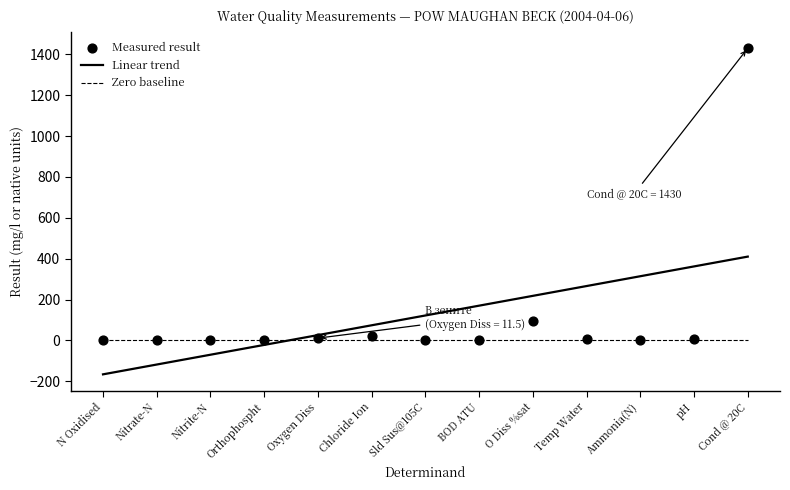

Which series has the largest total across all categories?

Linear trend